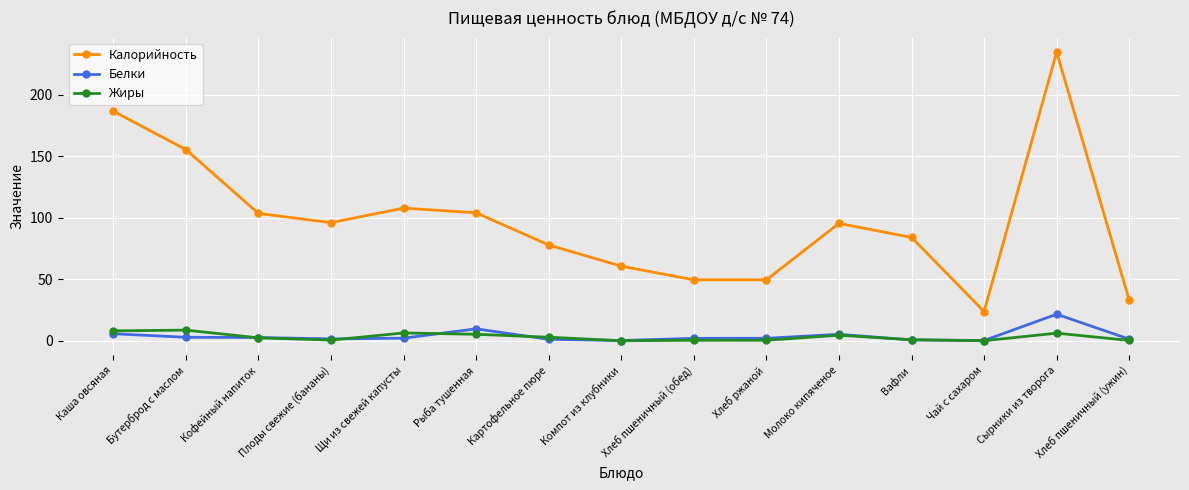

Rank the series at Сырники из творога from lowest to highest value.

Жиры, Белки, Калорийность